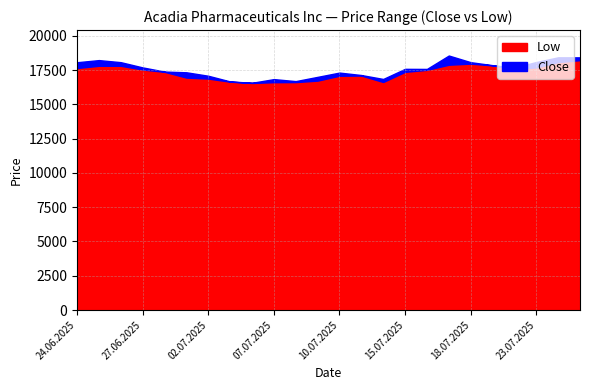

Rank the series by their average value, from lowest to highest.

Low, Close